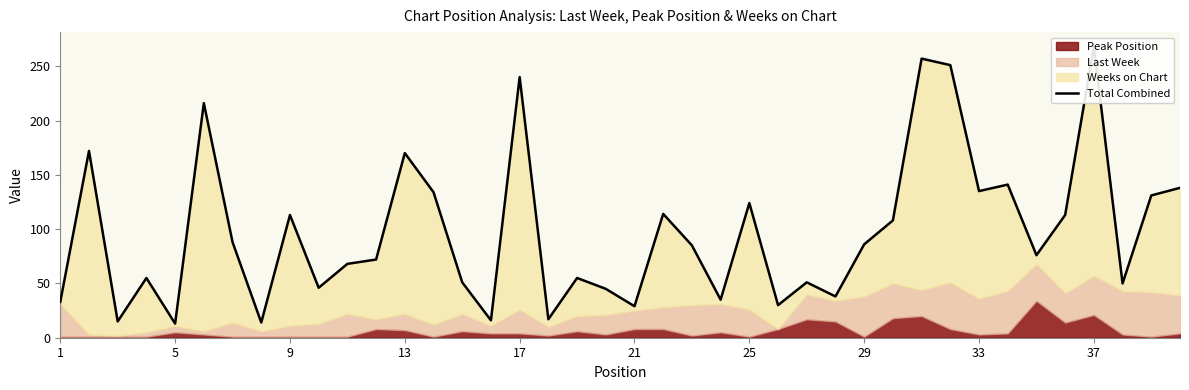

The value at 22 is 150. True or false?

False